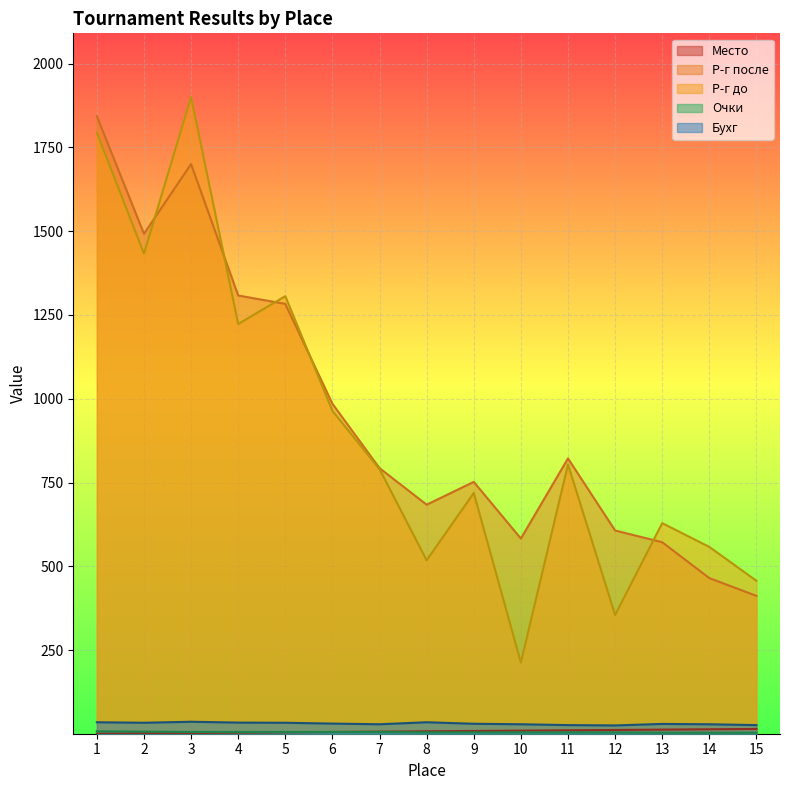

Reading left to right, extract all data points from this chart.

Место: 1=1.0	2=2.0	3=3.0	4=4.0	5=5.0	6=6.0	7=7.0	8=8.0	9=9.0	10=10.0	11=11.0	12=12.0	13=13.0	14=14.0	15=15.0
Р-г после: 1=1843.0	2=1492.0	3=1700.0	4=1308.0	5=1283.0	6=985.0	7=793.0	8=684.0	9=752.0	10=583.0	11=822.0	12=607.0	13=572.0	14=465.0	15=412.0
Р-г до: 1=1794.0	2=1433.0	3=1900.0	4=1223.0	5=1306.0	6=964.0	7=790.0	8=518.0	9=719.0	10=213.0	11=804.0	12=355.0	13=629.0	14=558.0	15=457.0
Очки: 1=8.0	2=7.0	3=6.0	4=6.0	5=6.0	6=6.0	7=6.0	8=5.0	9=5.0	10=5.0	11=5.0	12=5.0	13=4.0	14=4.0	15=4.0
Бухг: 1=35.0	2=33.5	3=36.5	4=34.0	5=33.5	6=31.0	7=29.0	8=35.0	9=30.5	10=29.0	11=26.5	12=25.5	13=30.0	14=29.0	15=26.5